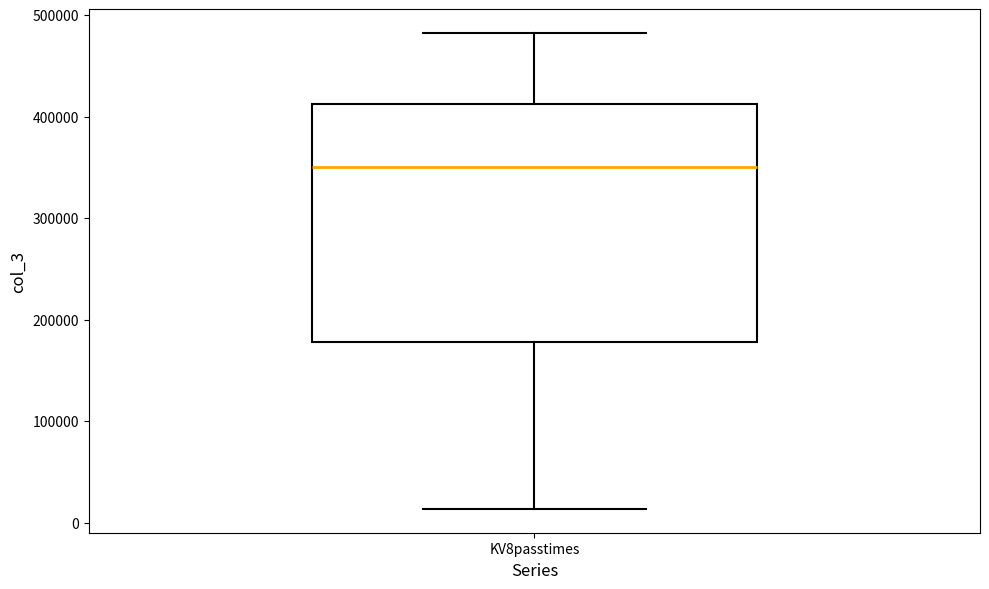

Where does the median line of the box for KV8passtimes sit on the y-axis? The values are not printed on the chart, so give them approximately, as read against the axis.

350000